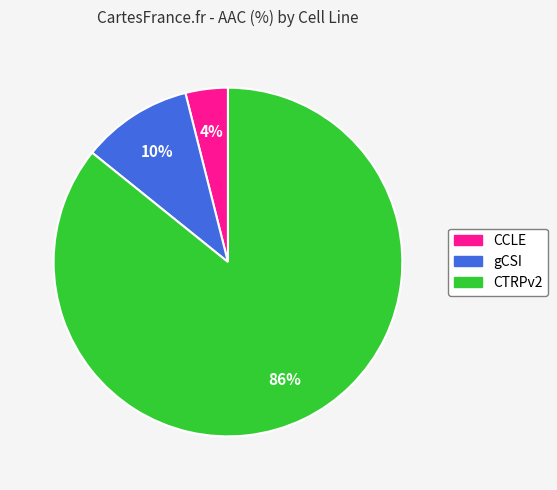

Which has a higher value, gCSI or CTRPv2?

CTRPv2